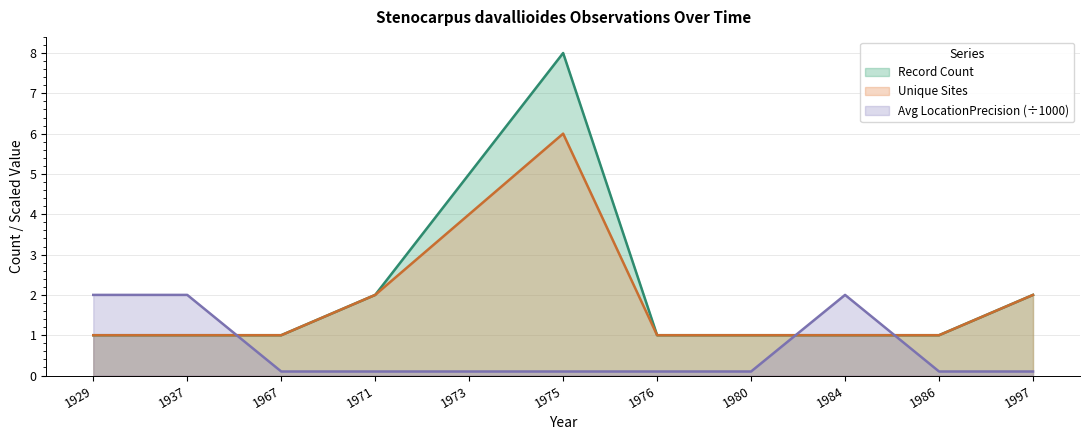

Is it true that Unique Sites equals 6.0 at 1975?

True